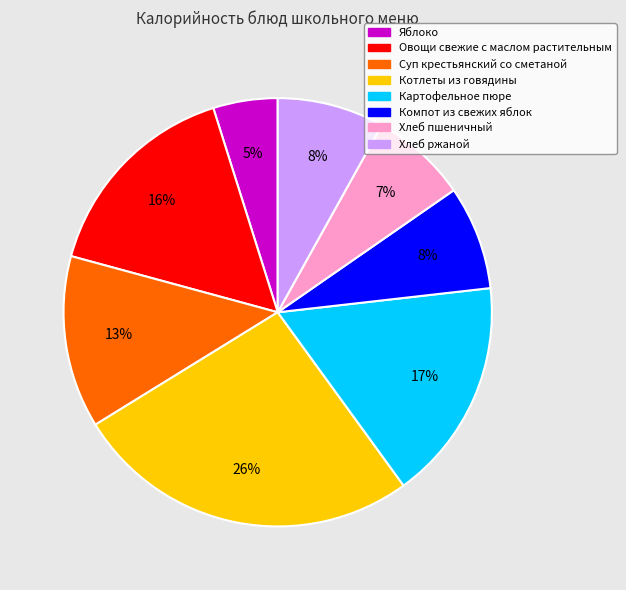

To the nearest percent, what is the average slice percentage?

12%